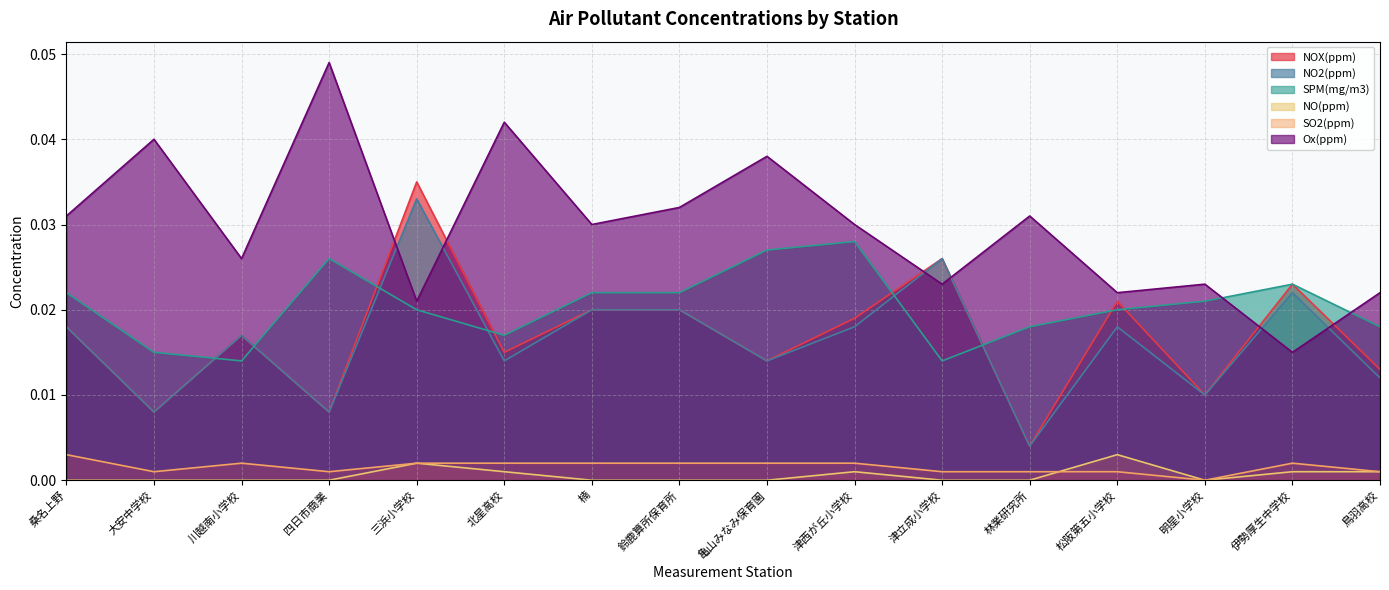

True or false: SPM(mg/m3) has more than 1 points higher than both neighbors.

True